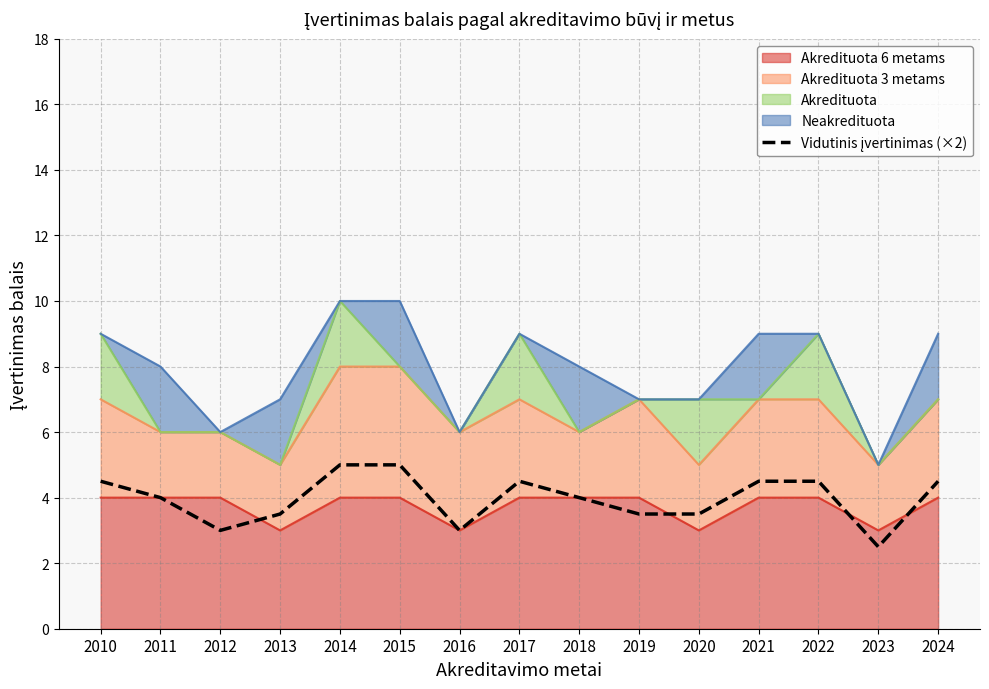

Where is the first local minimum?

2012